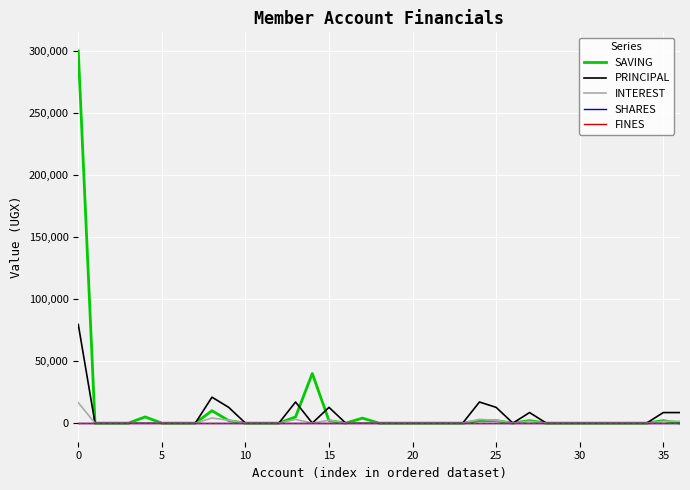

Is this an area chart (filled region under the line)?

No